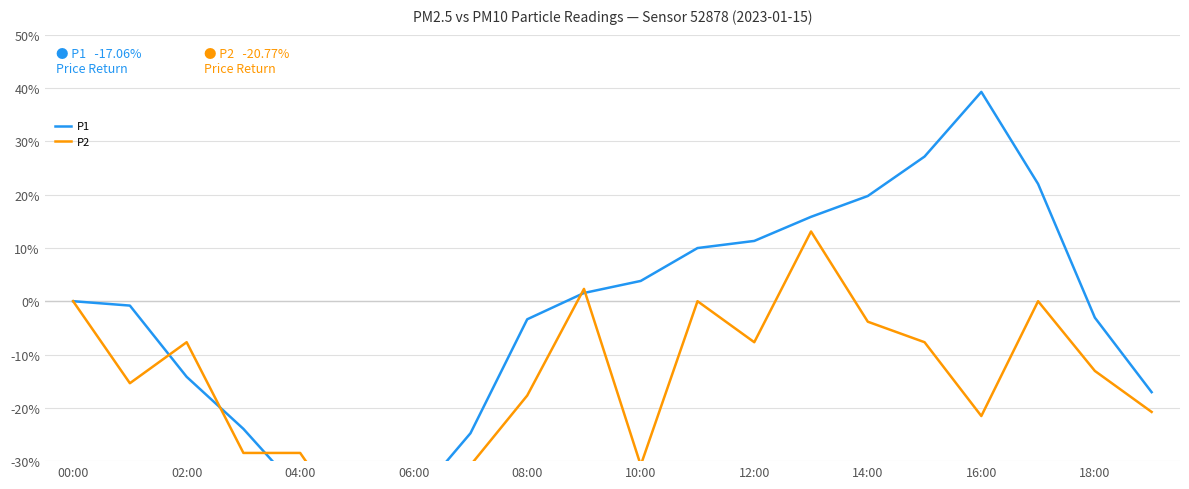

What position from the left is 10:00?

11